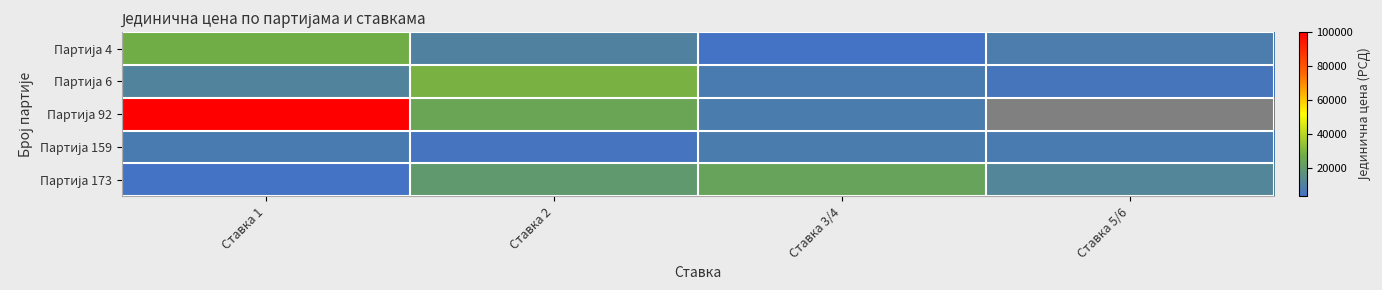

True or false: Партија 173 has a value of 17590.0 at Ставка 5/6.

False